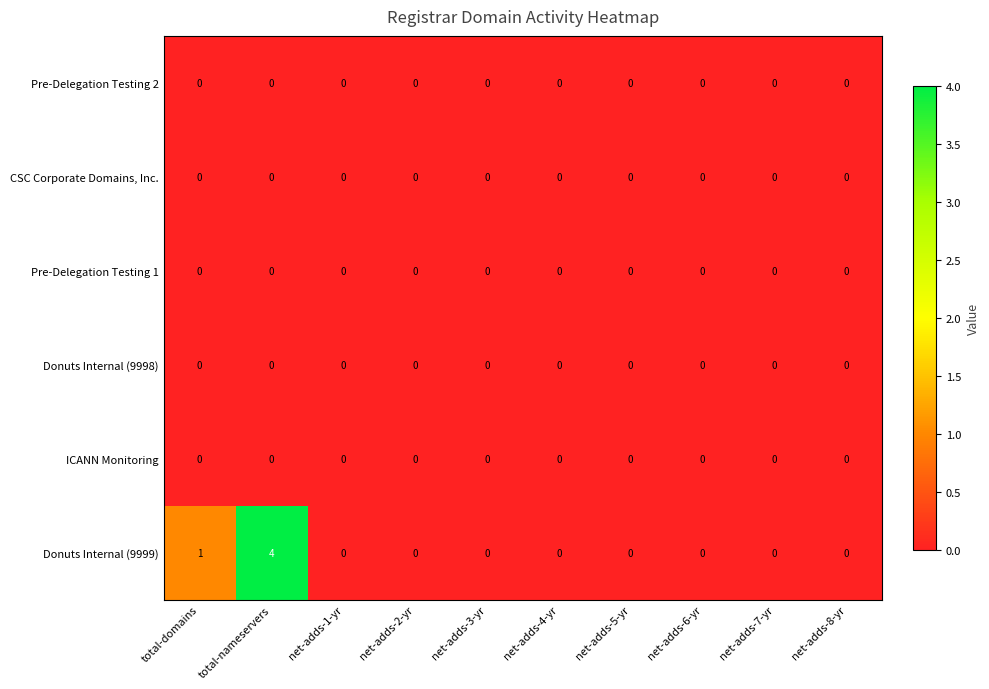

How many data points does each series have?

10